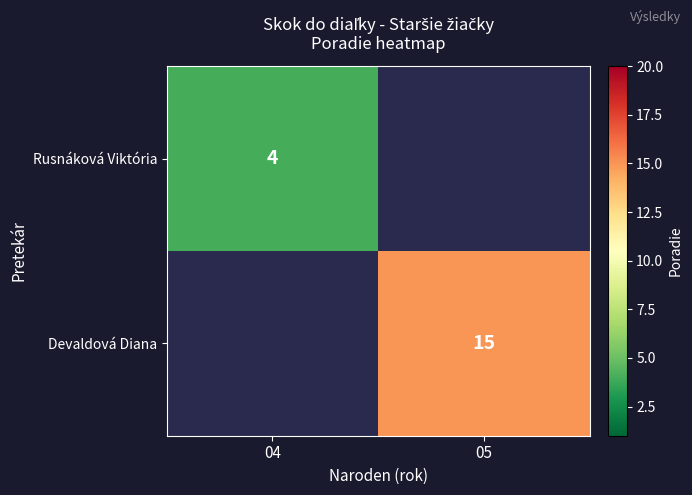

Is it true that Rusnáková Viktória equals 4 at 04?

True